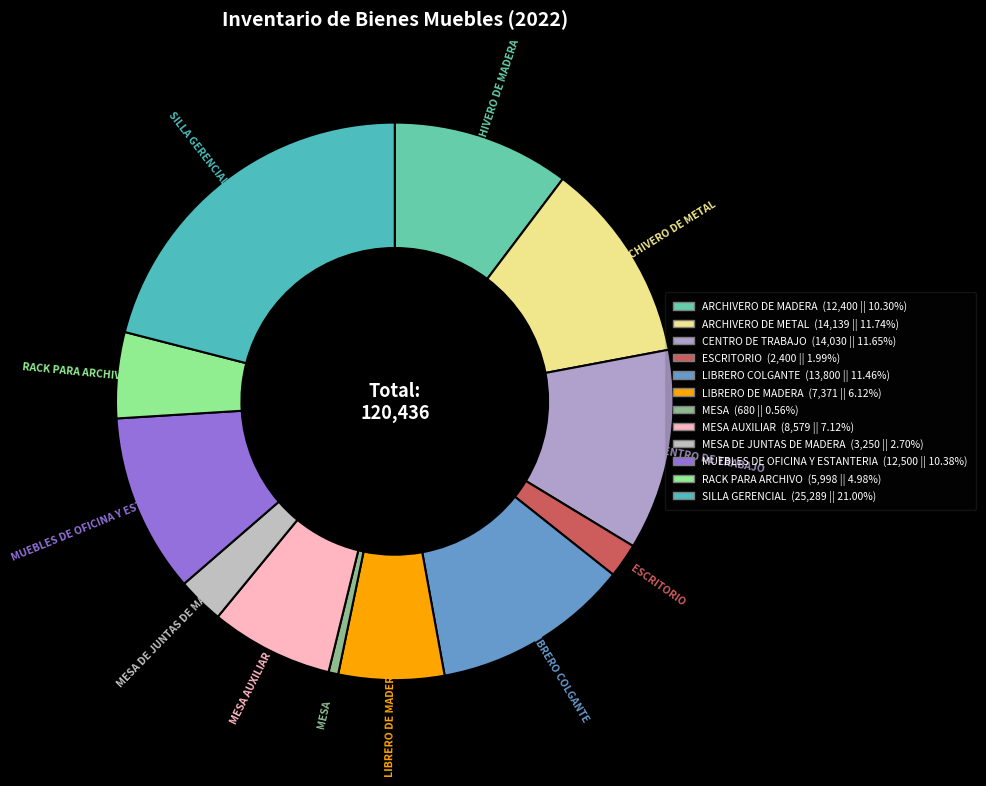

To the nearest percent, what is the difference between the largest and smallest slice percentages?

20%